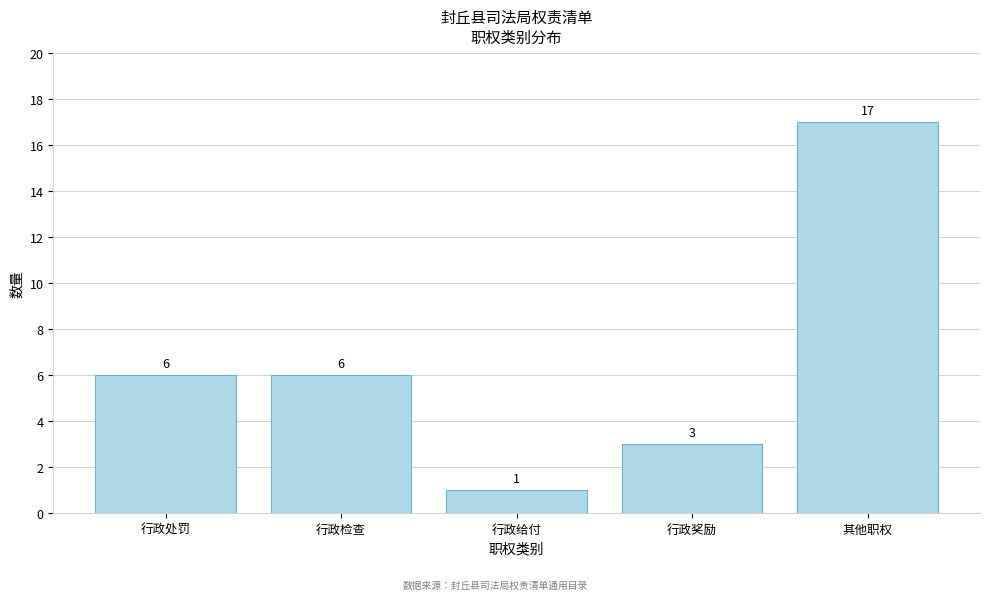

Reading right to left, extract all data points from this chart.

其他职权=17	行政奖励=3	行政给付=1	行政检查=6	行政处罚=6